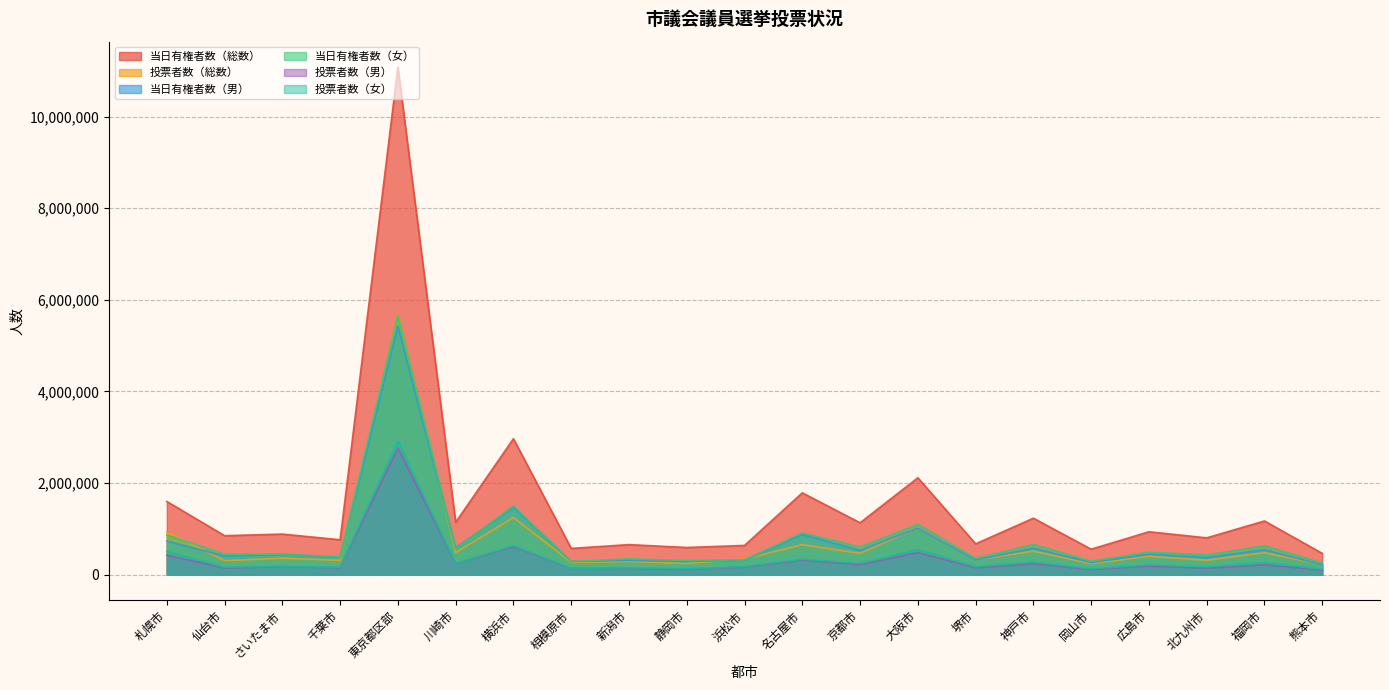

Rank the series by their maximum value, from highest to lowest.

当日有権者数（総数）, 投票者数（総数）, 当日有権者数（女）, 当日有権者数（男）, 投票者数（女）, 投票者数（男）